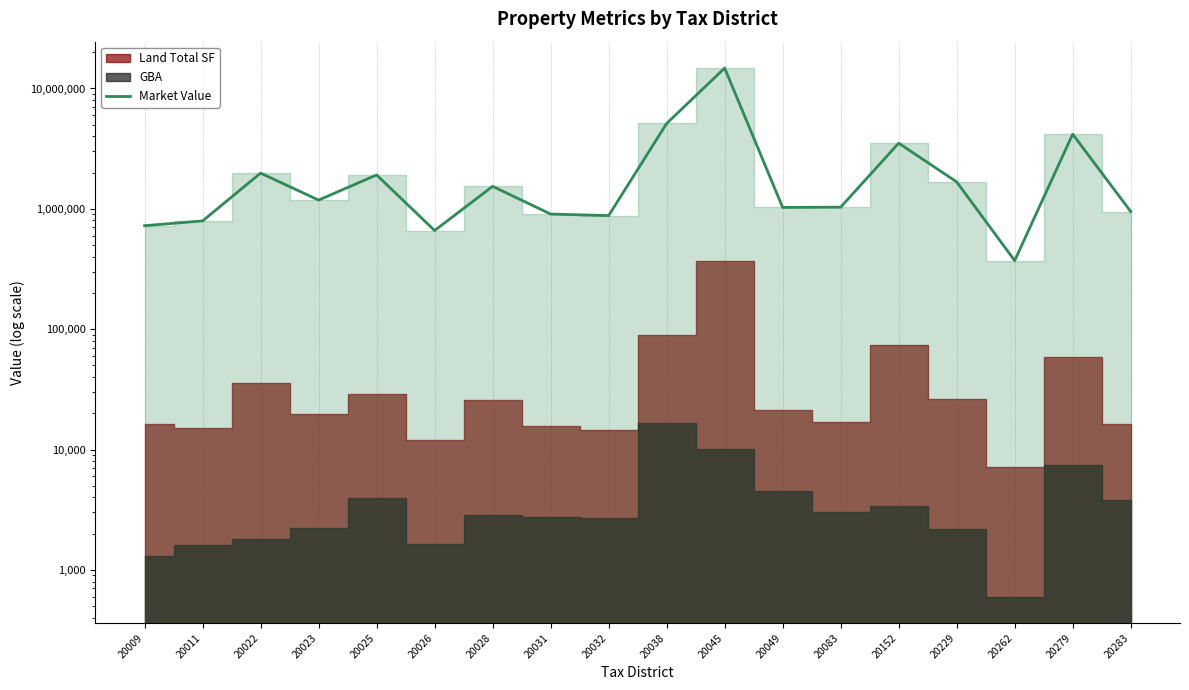

Reading right to left, extract all data points from this chart.

949608	4170236	371174	1674750	3511918	1032251	1027435	14774126	5122751	878400	904422	1537560	660055	1912416	1182291	1980000	793584	724249